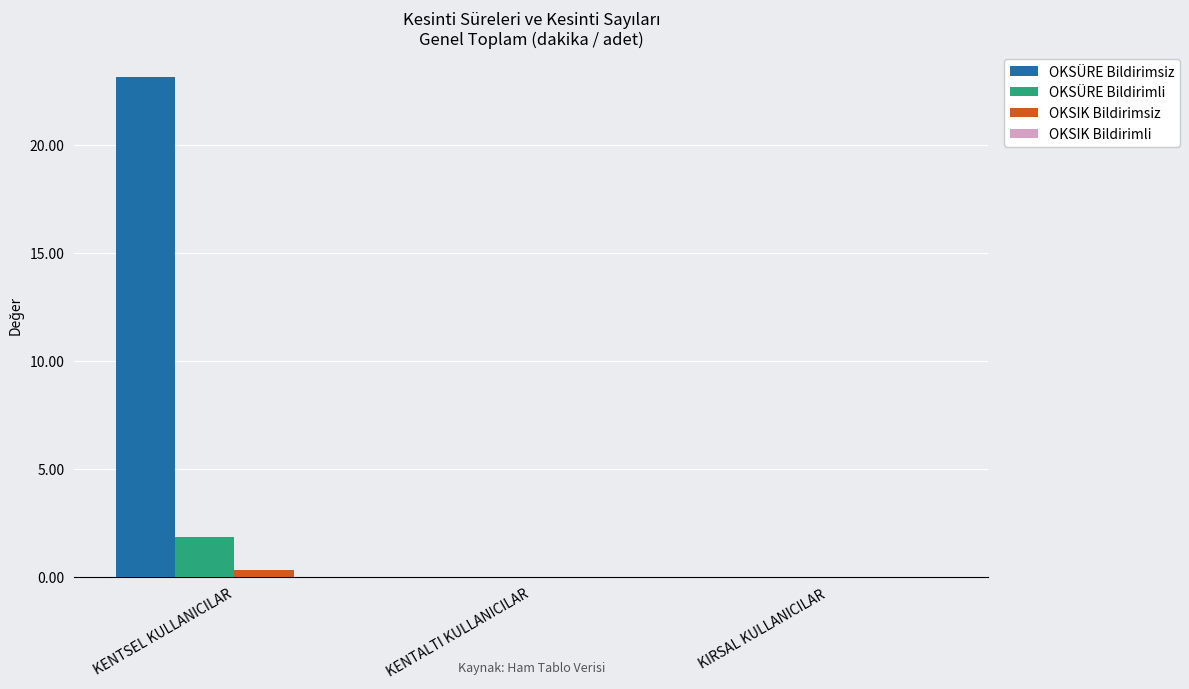

The value of OKSÜRE Bildirimli at KIRSAL KULLANICILAR is 0.0. True or false?

True